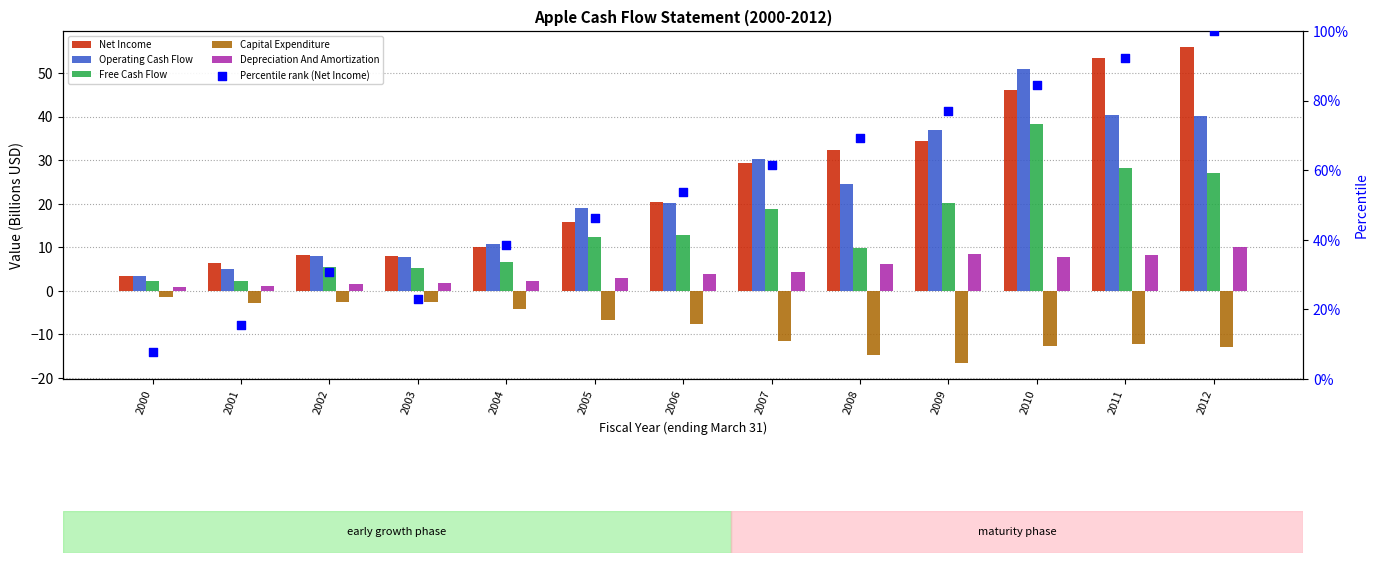

Which series contains the highest Y value?

Percentile rank (Net Income)